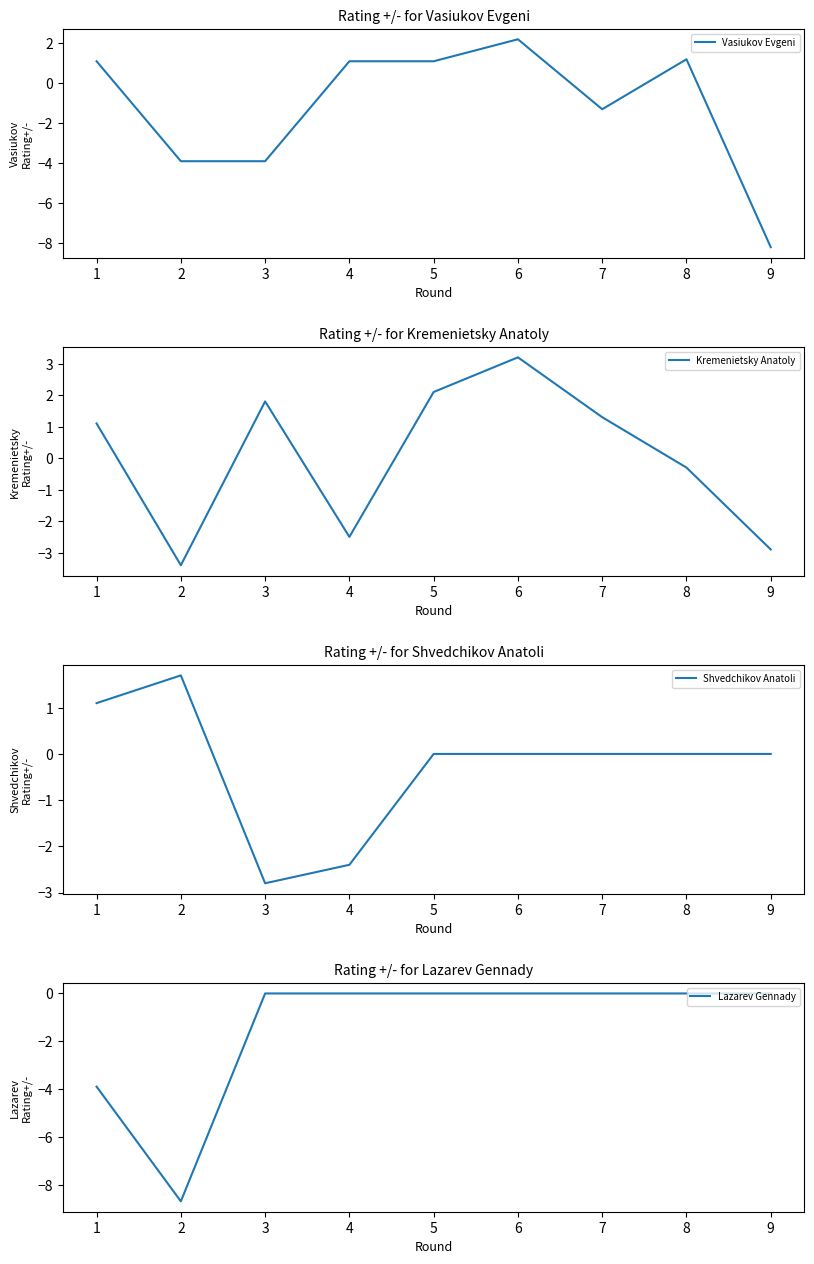

Which has a higher value, 4 or 2?

4